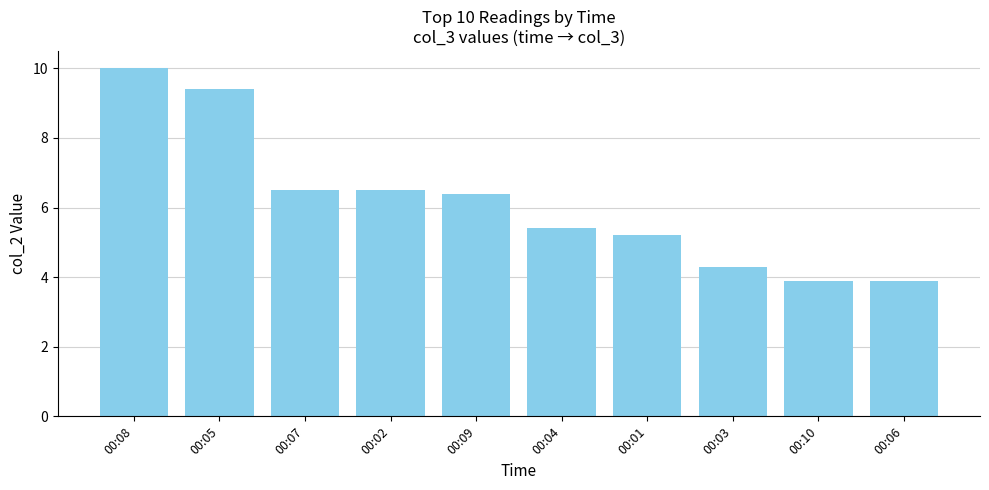

What is the maximum value shown in the chart?

10.0